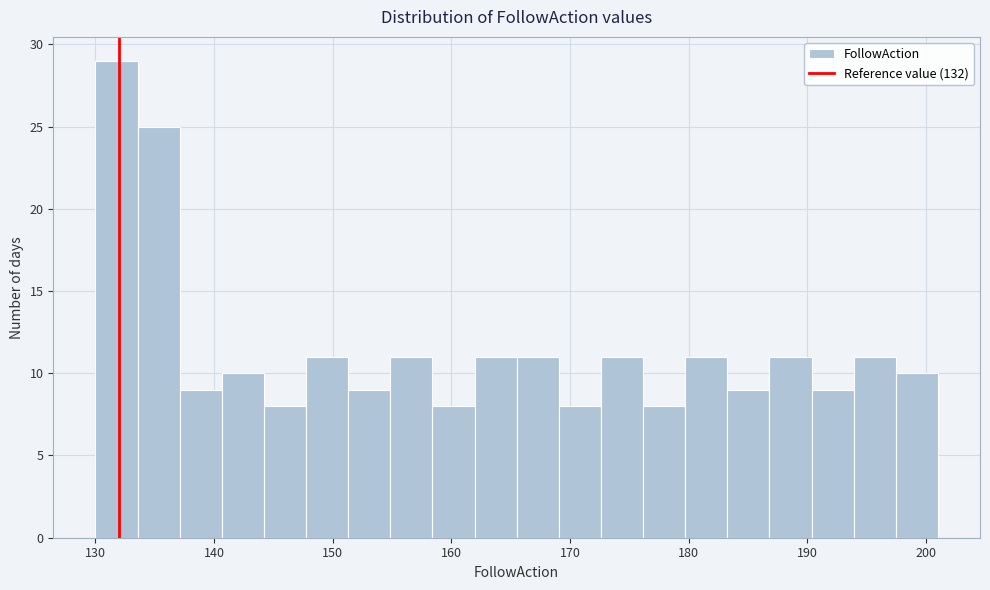

Read against the x-axis, roughly where is the centre of the tallest bar?

132